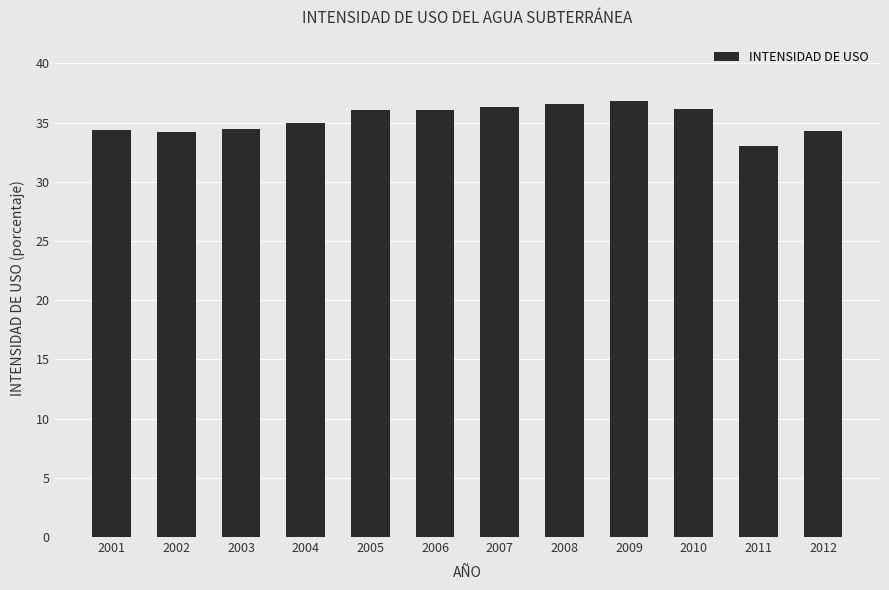

Where does the data first go above 36?

2005